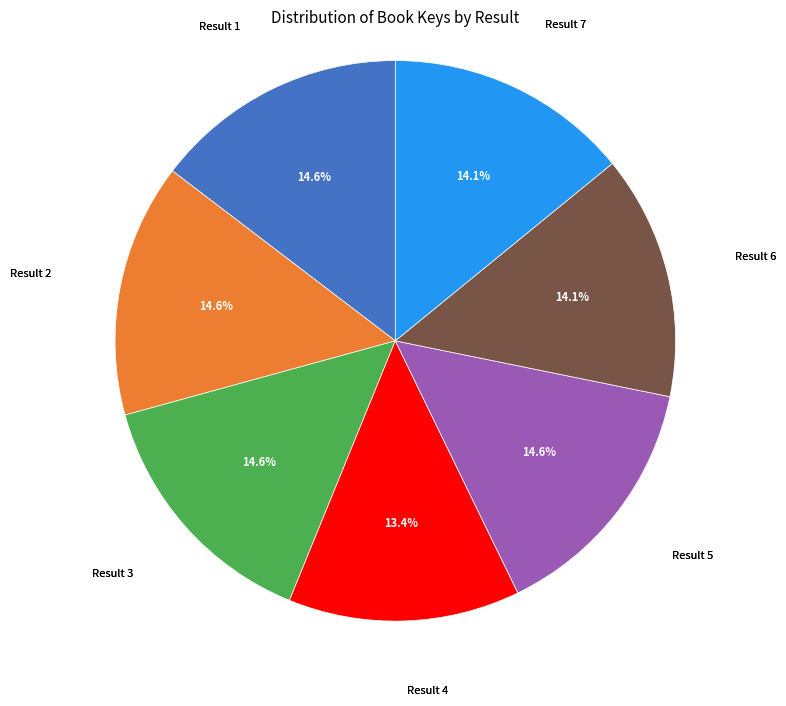

Approximately how many times larger is the value at Result 4 compared to Result 2?

0.9